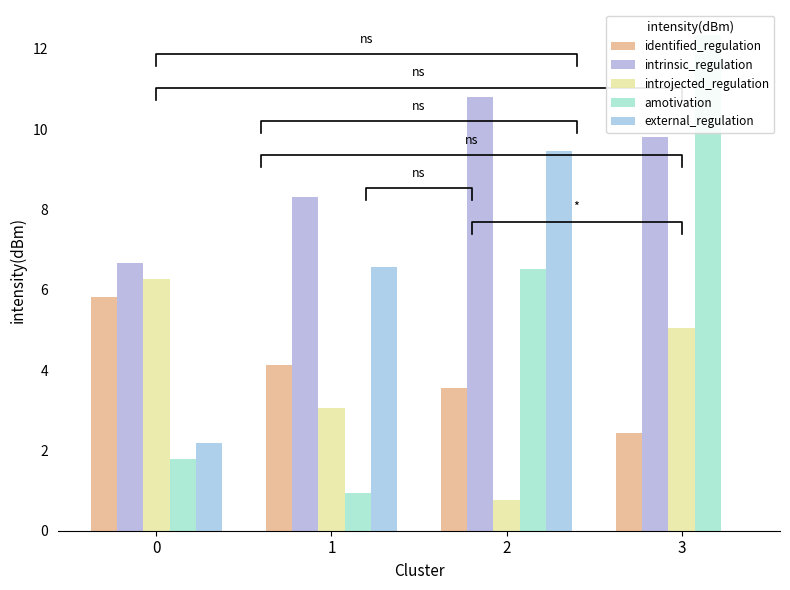

How many values in the identified_regulation series are below 4?

2